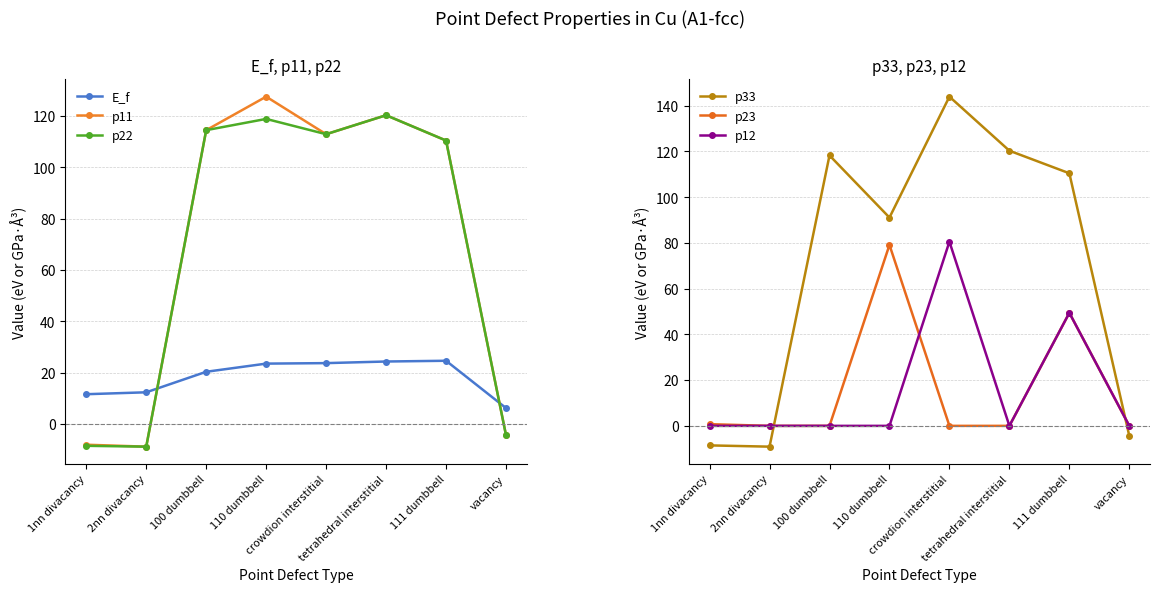

What is the highest value of the p11 series?

127.6